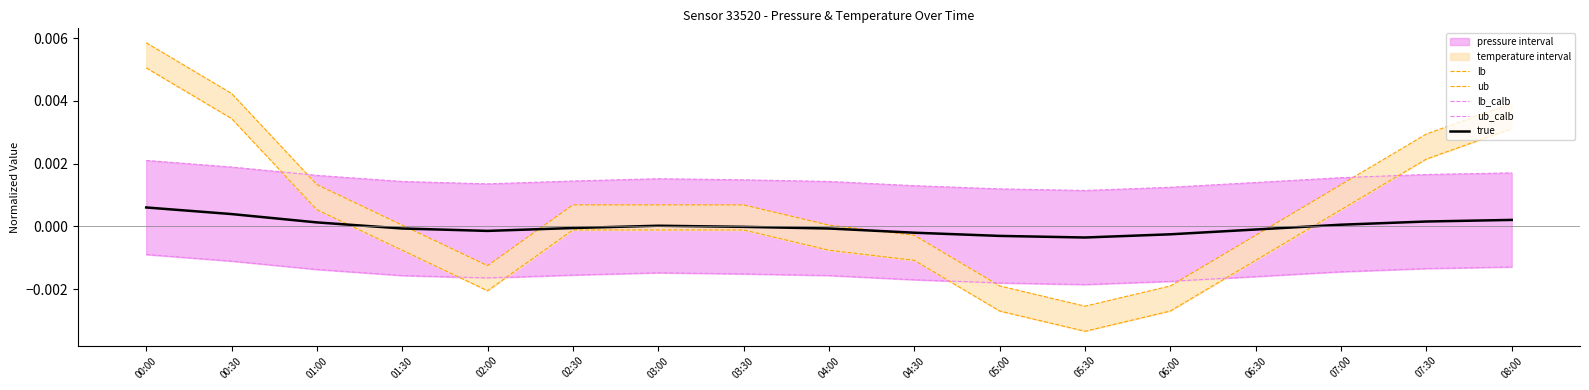

Which label corresponds to the largest value in the chart?

00:00